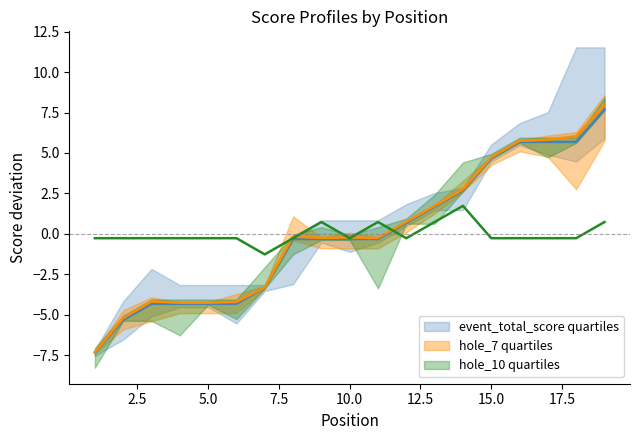

True or false: event_total_score and round_total_score intersect in this chart.

False